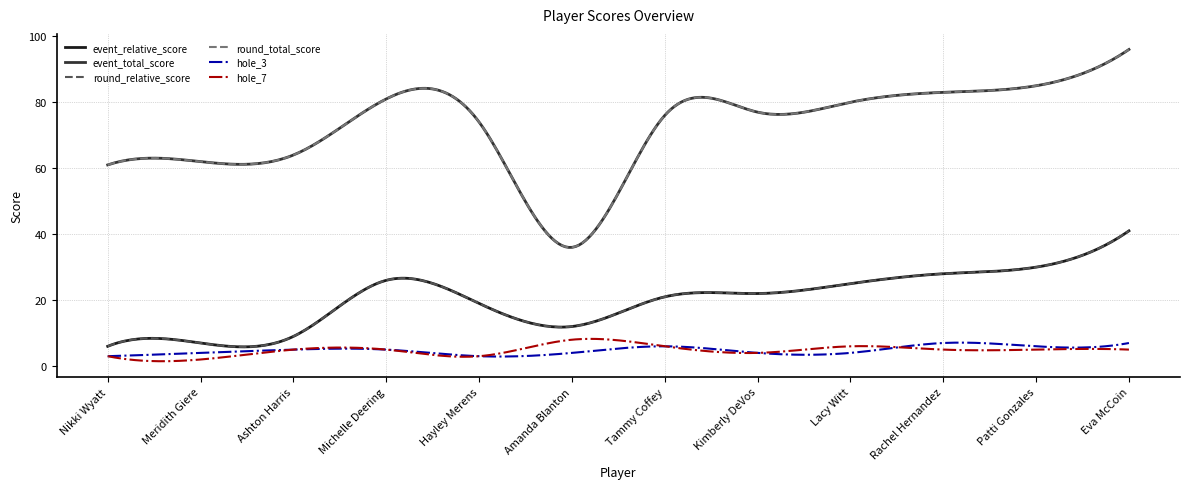

Is this an area chart (filled region under the line)?

No